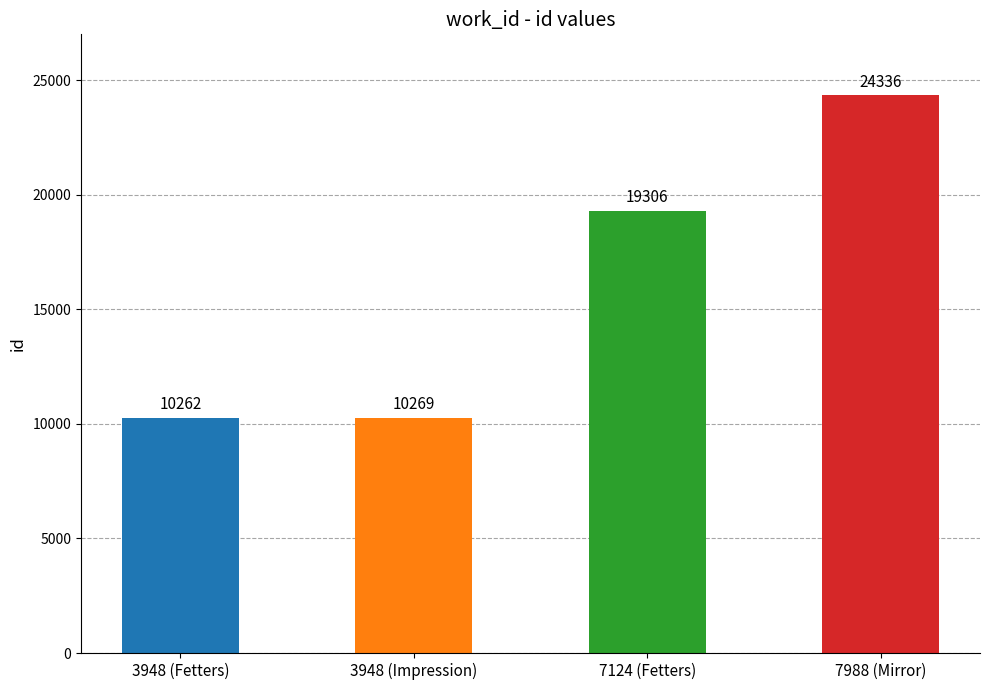

Rank the categories by value from lowest to highest.

3948 (Fetters), 3948 (Impression), 7124 (Fetters), 7988 (Mirror)